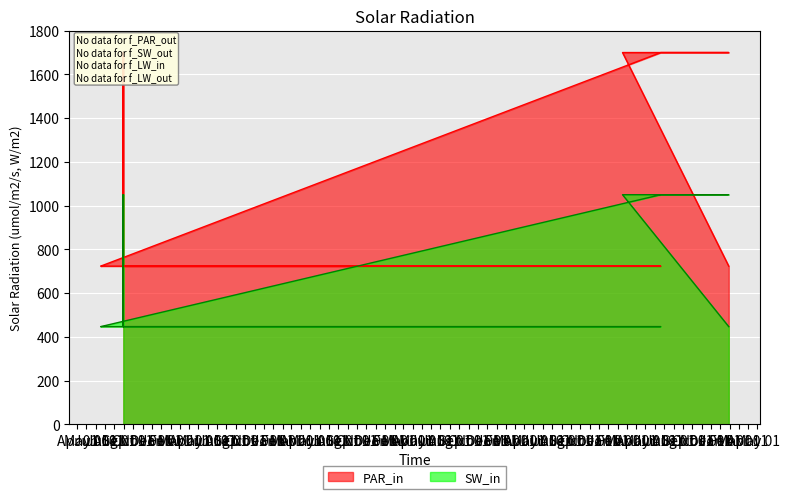

True or false: PAR_in and SW_in intersect in this chart.

False